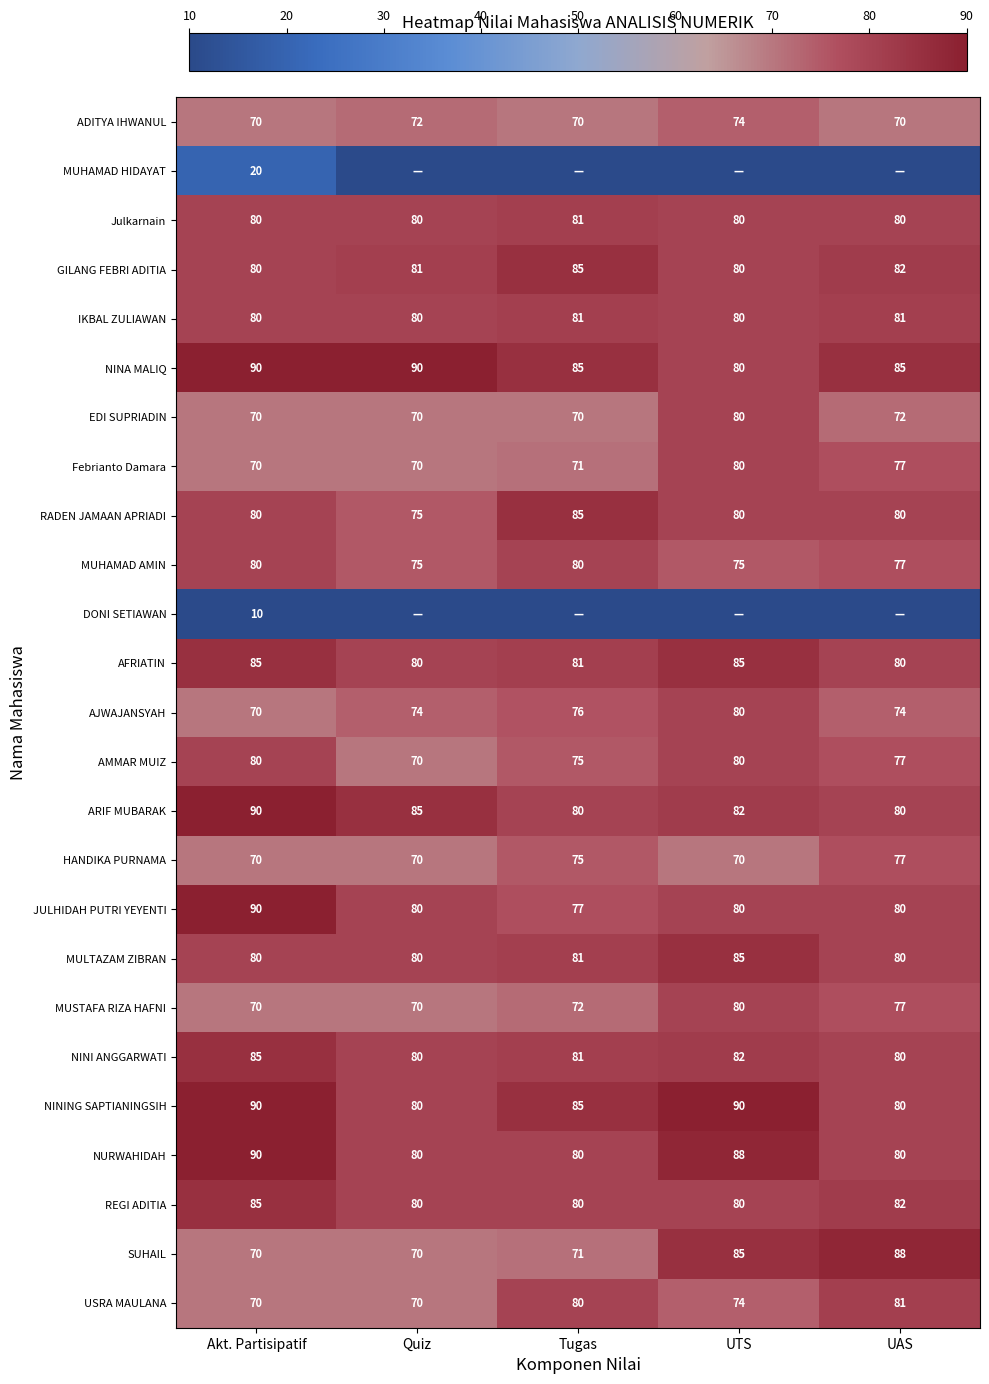

What is the sum of all MULTAZAM ZIBRAN values?

406